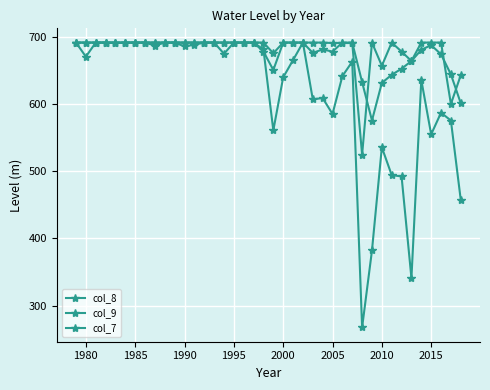

How many distinct data groups are displayed?

3